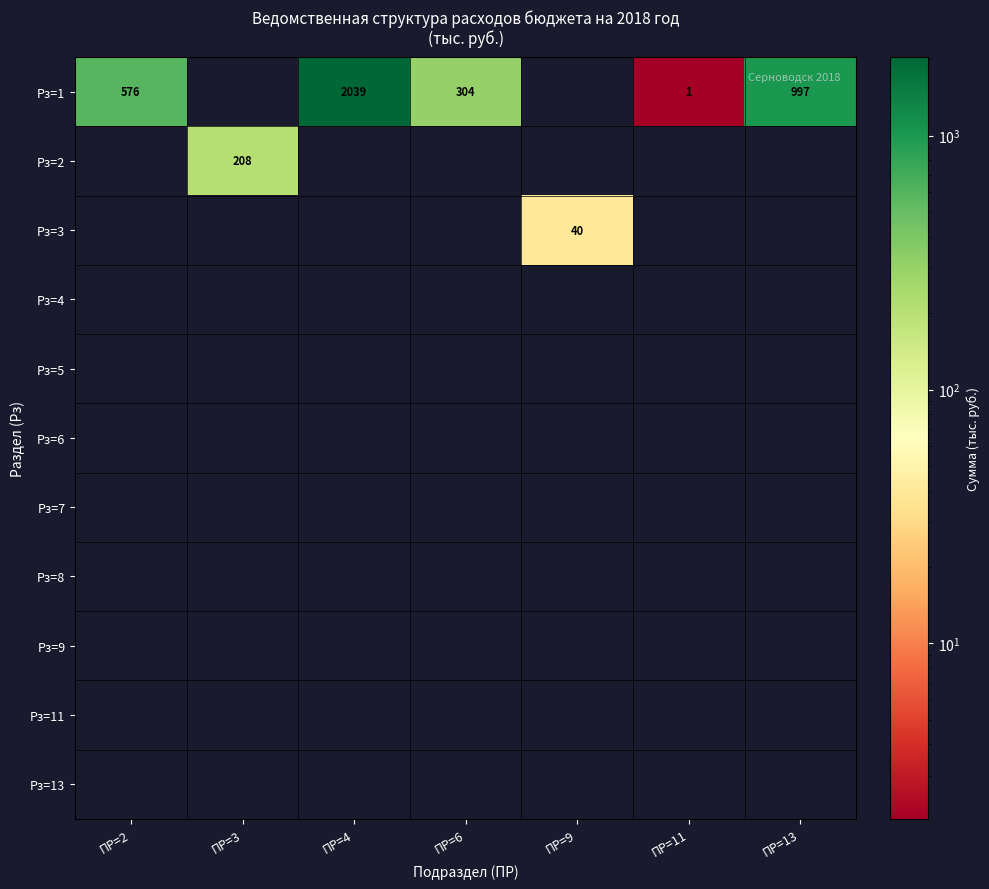

List the labels in order of Рз=6 value, smallest first.

ПР=2, ПР=3, ПР=4, ПР=6, ПР=9, ПР=11, ПР=13